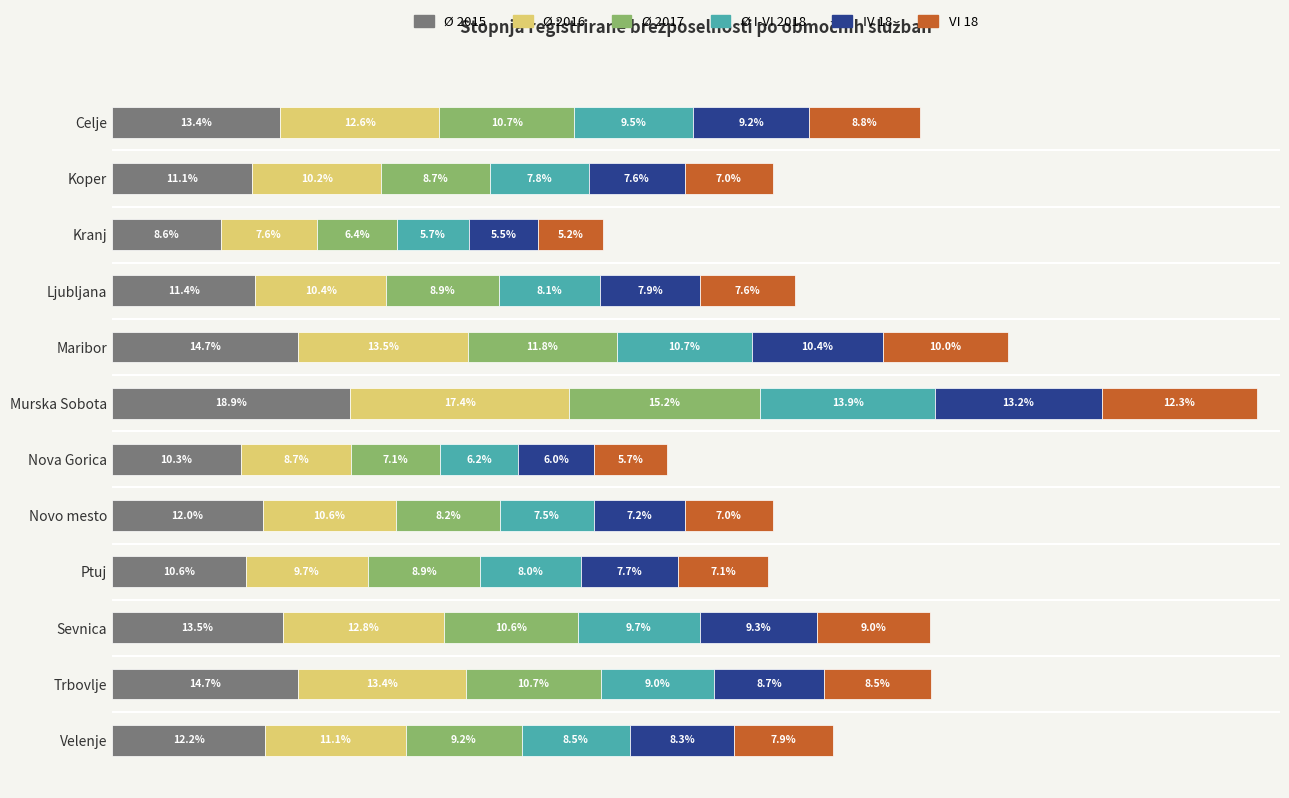

At Trbovlje, list the series in order from smallest to largest.

VI 18, IV 18, Ø I-VI 2018, Ø 2017, Ø 2016, Ø 2015